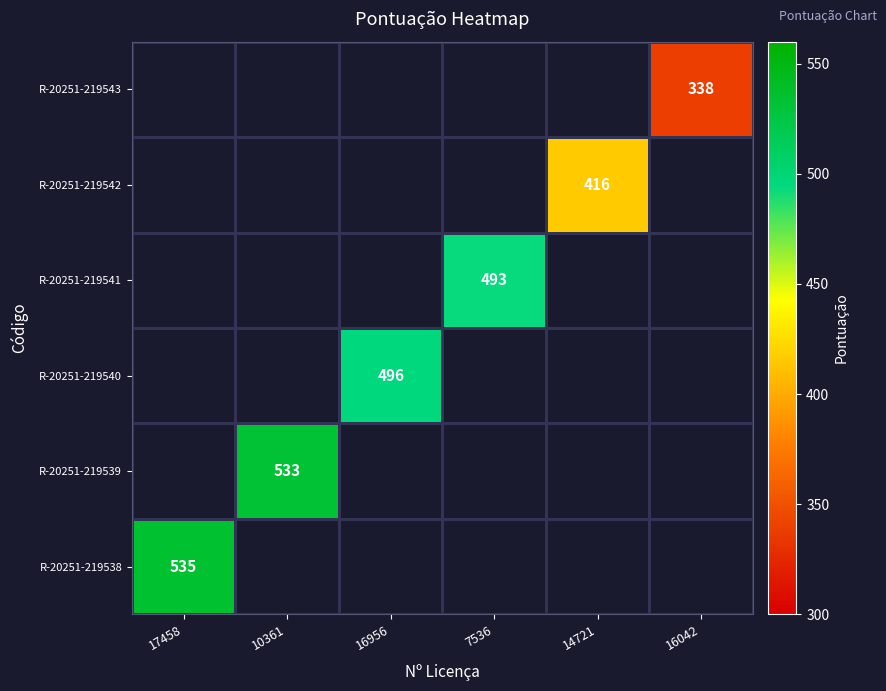

The value of R-20251-219541 at 7536 is 700. True or false?

False